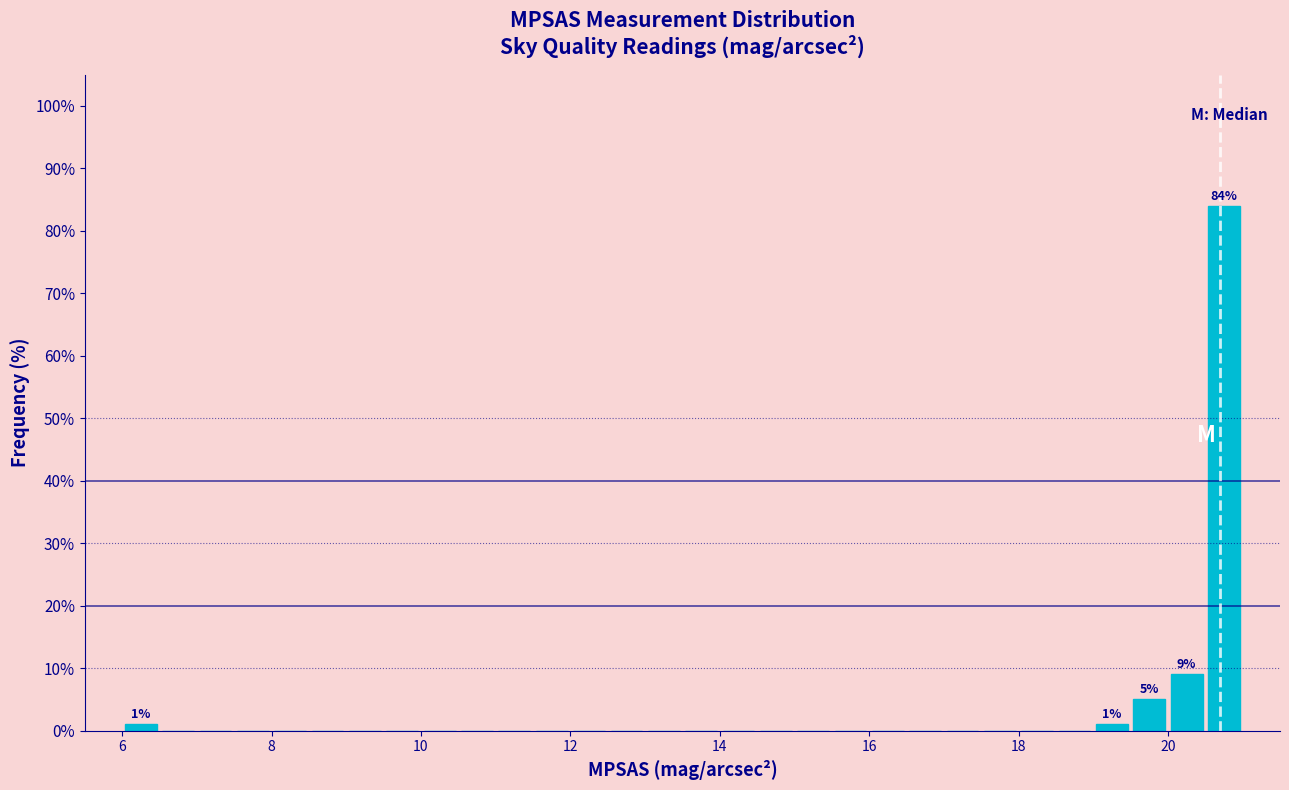

Around what value on the x-axis is the tallest bar? Give the approximate position of its centre, as read against the axis.

20.8